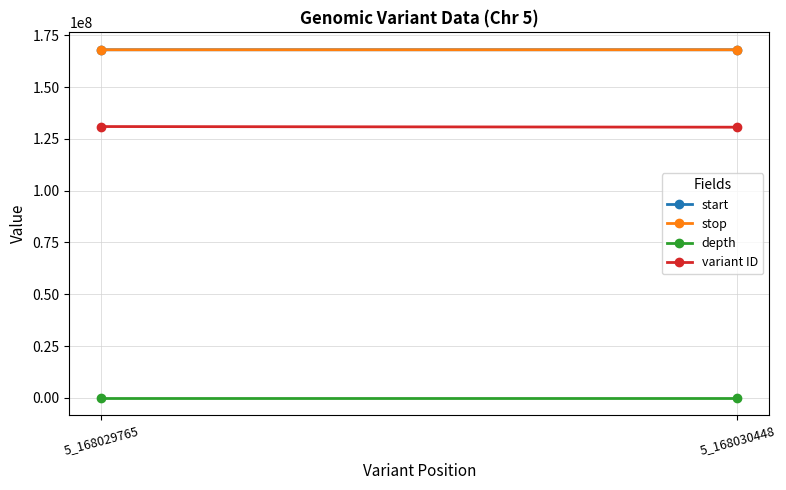

What is the total value across all series at 5_168029765?

467024376